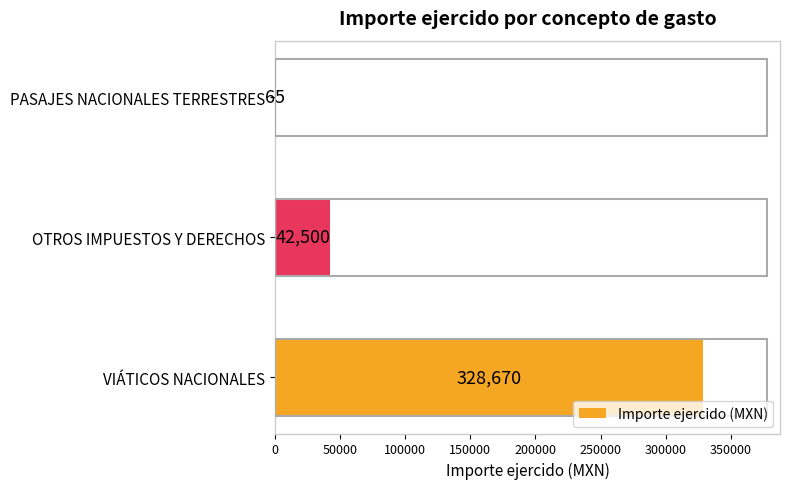

What is the ratio of the value at VIÁTICOS NACIONALES to the value at PASAJES NACIONALES TERRESTRES?

5056.5